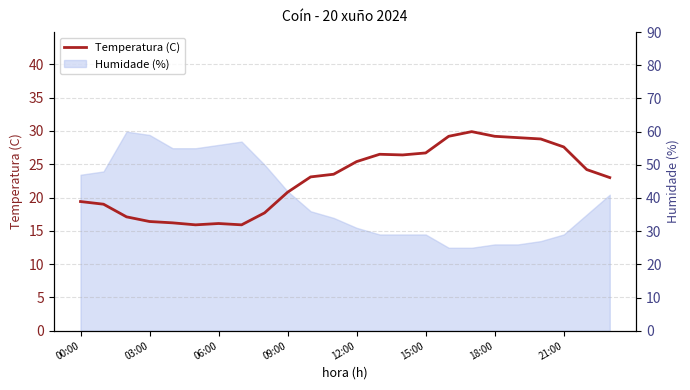

What is the sum of the values at 9 and 17?

50.7